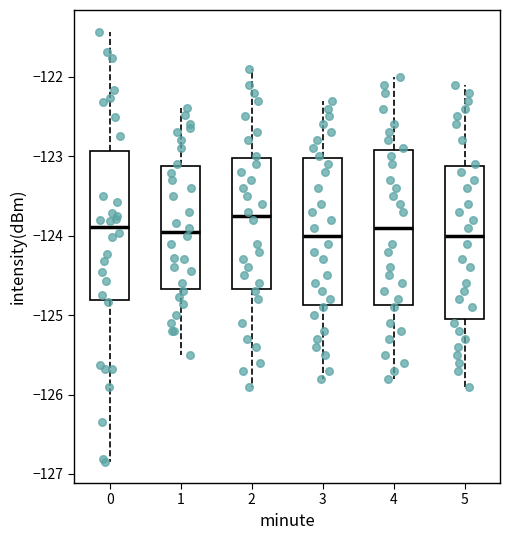

Reading left to right, read every box against the y-axis: the position of its median line, the range the box covers, and the ends of its whiskers. The values are not printed on the chart, so give them approximately, as read against the axis.

0: median -123.9, box -124.8 to -122.9, whiskers -126.8 to -121.4
1: median -123.9, box -124.7 to -123.1, whiskers -125.5 to -122.4
2: median -123.7, box -124.7 to -123.0, whiskers -125.9 to -121.9
3: median -124.0, box -124.9 to -123.0, whiskers -125.8 to -122.3
4: median -123.9, box -124.9 to -122.9, whiskers -125.8 to -122.0
5: median -124.0, box -125.0 to -123.1, whiskers -125.9 to -122.1